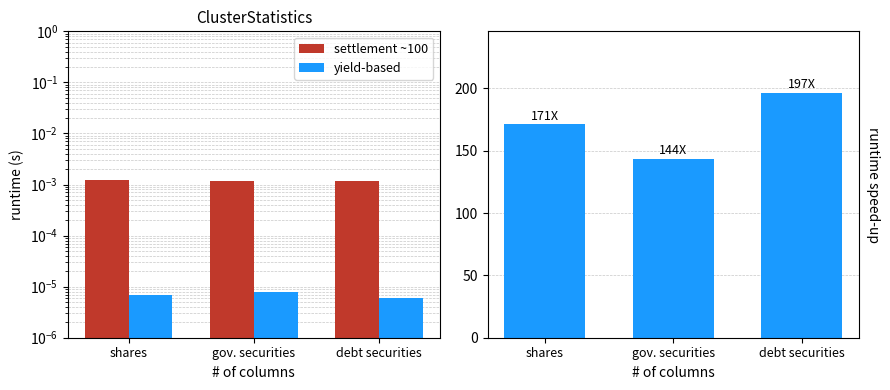

Which has a higher value, gov. securities or debt securities?

debt securities